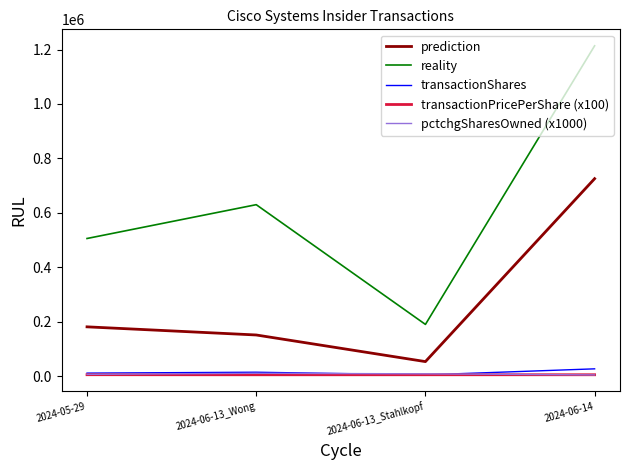

Between 2024-06-13_Wong and 2024-06-13_Stahlkopf, which series saw the biggest shift?

reality